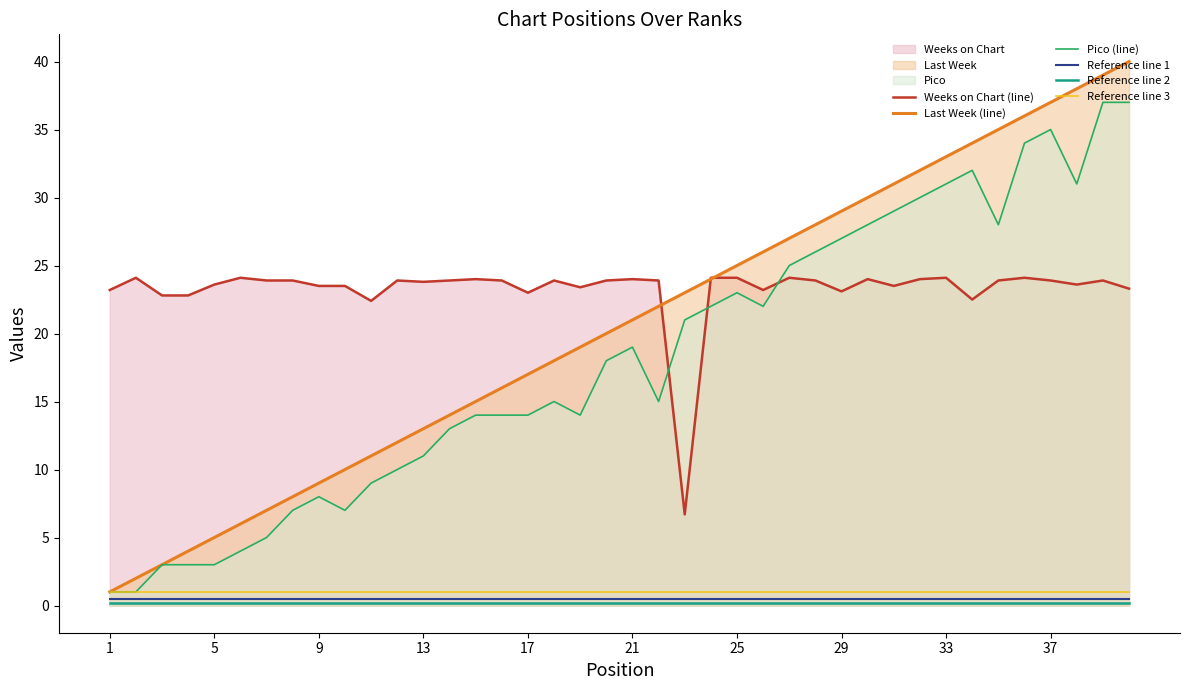

Reading left to right, list all the values displayed in this chart.

Weeks on Chart (line): 23.2	24.1	22.8	22.8	23.6	24.1	23.9	23.9	23.5	23.5	22.4	23.9	23.8	23.9	24.0	23.9	23.0	23.9	23.4	23.9	24.0	23.9	6.7	24.1	24.1	23.2	24.1	23.9	23.1	24.0	23.5	24.0	24.1	22.5	23.9	24.1	23.9	23.6	23.9	23.3
Last Week (line): 1.0	2.0	3.0	4.0	5.0	6.0	7.0	8.0	9.0	10.0	11.0	12.0	13.0	14.0	15.0	16.0	17.0	18.0	19.0	20.0	21.0	22.0	23.0	24.0	25.0	26.0	27.0	28.0	29.0	30.0	31.0	32.0	33.0	34.0	35.0	36.0	37.0	38.0	39.0	40.0
Pico (line): 1.0	1.0	3.0	3.0	3.0	4.0	5.0	7.0	8.0	7.0	9.0	10.0	11.0	13.0	14.0	14.0	14.0	15.0	14.0	18.0	19.0	15.0	21.0	22.0	23.0	22.0	25.0	26.0	27.0	28.0	29.0	30.0	31.0	32.0	28.0	34.0	35.0	31.0	37.0	37.0
Reference line 1: 0.5	0.5	0.5	0.5	0.5	0.5	0.5	0.5	0.5	0.5	0.5	0.5	0.5	0.5	0.5	0.5	0.5	0.5	0.5	0.5	0.5	0.5	0.5	0.5	0.5	0.5	0.5	0.5	0.5	0.5	0.5	0.5	0.5	0.5	0.5	0.5	0.5	0.5	0.5	0.5
Reference line 2: 0.2	0.2	0.2	0.2	0.2	0.2	0.2	0.2	0.2	0.2	0.2	0.2	0.2	0.2	0.2	0.2	0.2	0.2	0.2	0.2	0.2	0.2	0.2	0.2	0.2	0.2	0.2	0.2	0.2	0.2	0.2	0.2	0.2	0.2	0.2	0.2	0.2	0.2	0.2	0.2
Reference line 3: 1.0	1.0	1.0	1.0	1.0	1.0	1.0	1.0	1.0	1.0	1.0	1.0	1.0	1.0	1.0	1.0	1.0	1.0	1.0	1.0	1.0	1.0	1.0	1.0	1.0	1.0	1.0	1.0	1.0	1.0	1.0	1.0	1.0	1.0	1.0	1.0	1.0	1.0	1.0	1.0